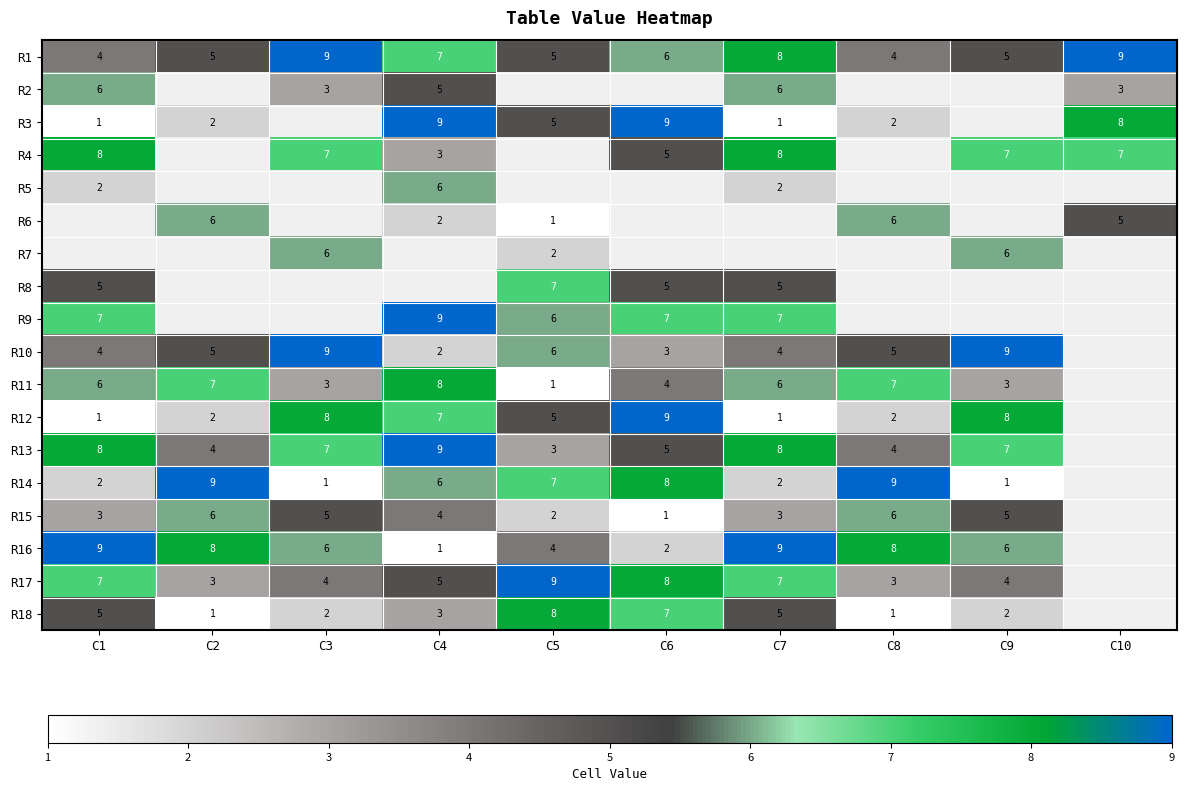

The value of R14 at C5 is 11. True or false?

False